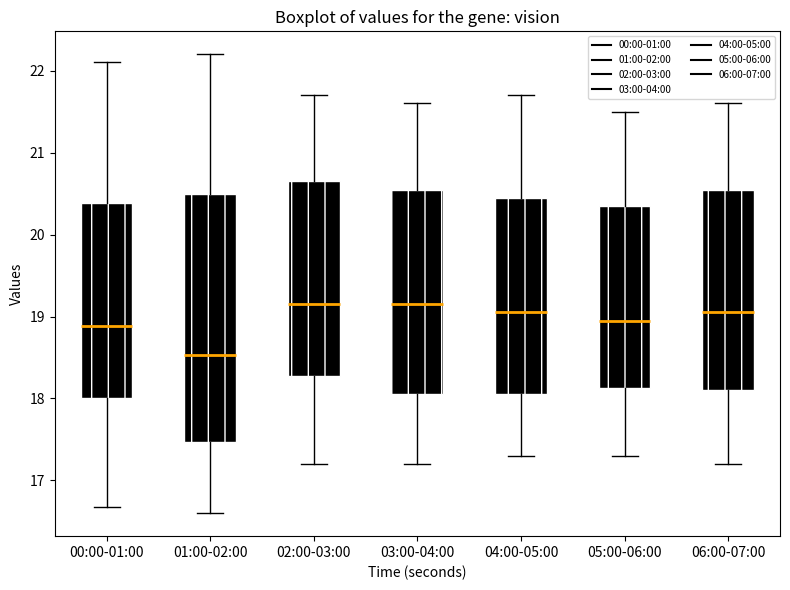

Reading left to right, transcribe this box plot: for each box, give where its median line is, the range the box spans, and where its two whiskers end, as read against the y-axis. The values are not printed on the chart, so give them approximately, as read against the axis.

00:00-01:00: median 18.9, box 18.0 to 20.4, whiskers 16.7 to 22.1
01:00-02:00: median 18.5, box 17.5 to 20.5, whiskers 16.6 to 22.2
02:00-03:00: median 19.2, box 18.3 to 20.7, whiskers 17.2 to 21.7
03:00-04:00: median 19.2, box 18.1 to 20.6, whiskers 17.2 to 21.6
04:00-05:00: median 19.1, box 18.1 to 20.5, whiskers 17.3 to 21.7
05:00-06:00: median 19.0, box 18.1 to 20.4, whiskers 17.3 to 21.5
06:00-07:00: median 19.1, box 18.1 to 20.6, whiskers 17.2 to 21.6